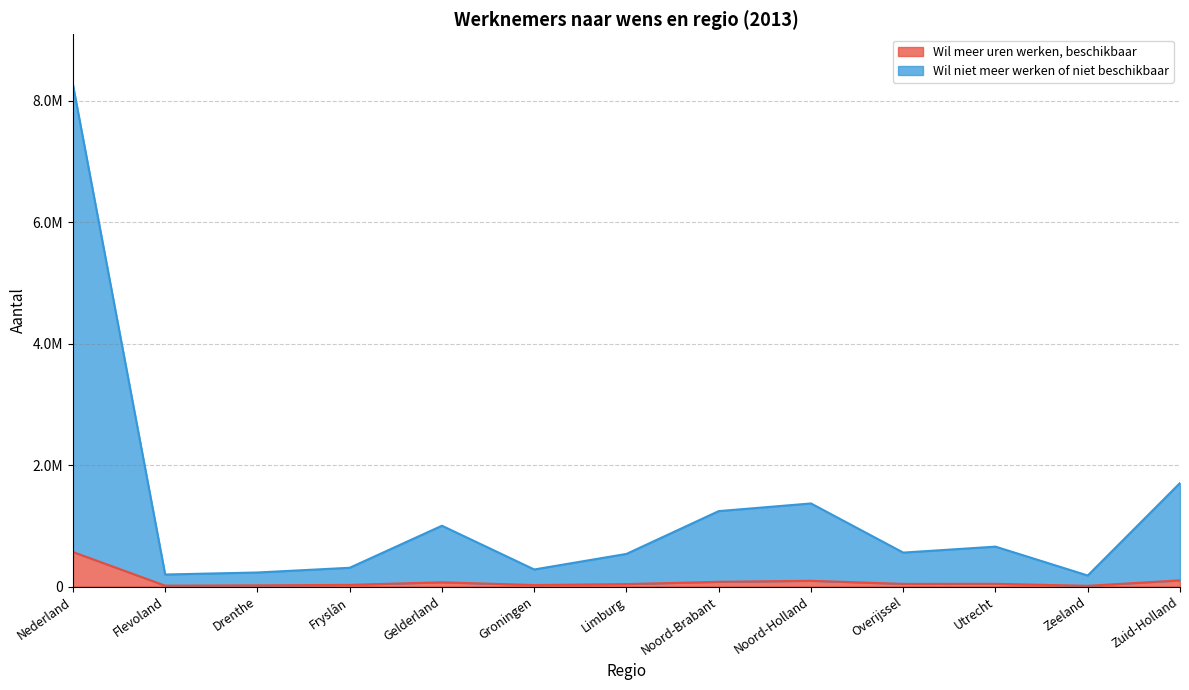

What is the minimum value shown in the chart?

11700